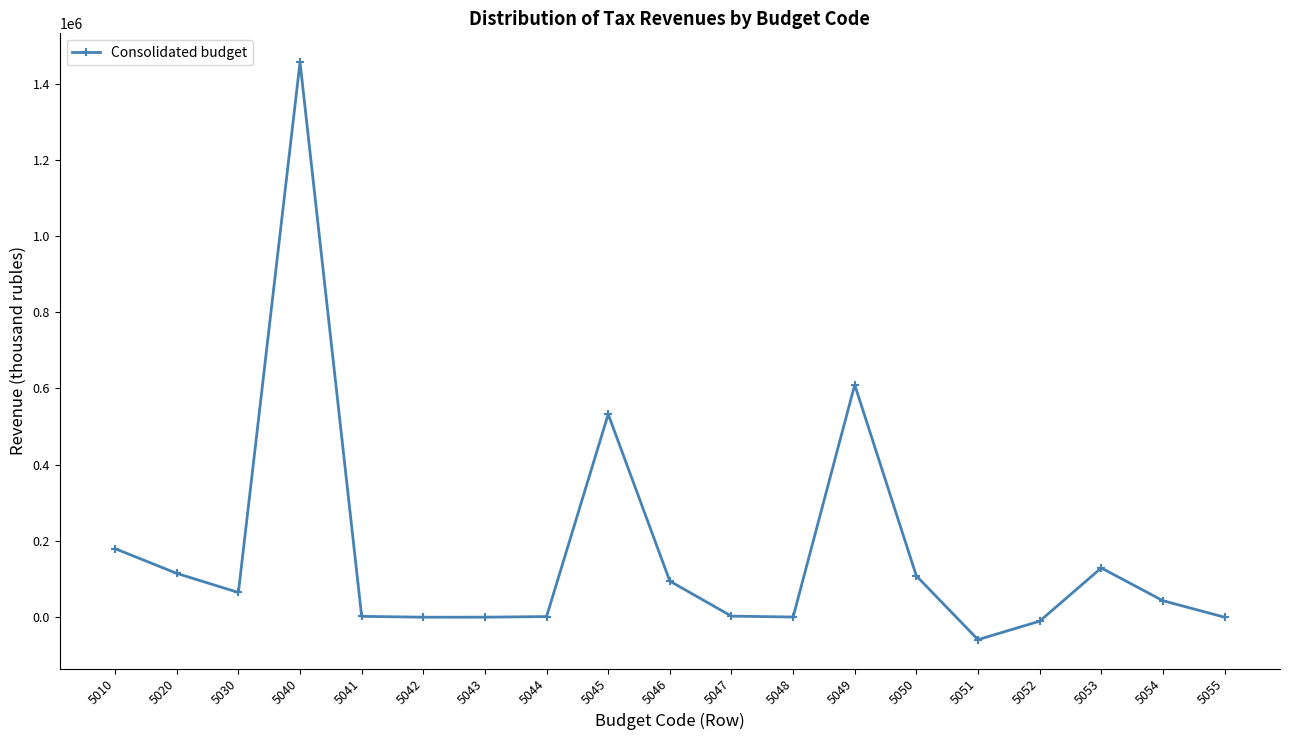

What is the value of the 15th point from the left?

-58851